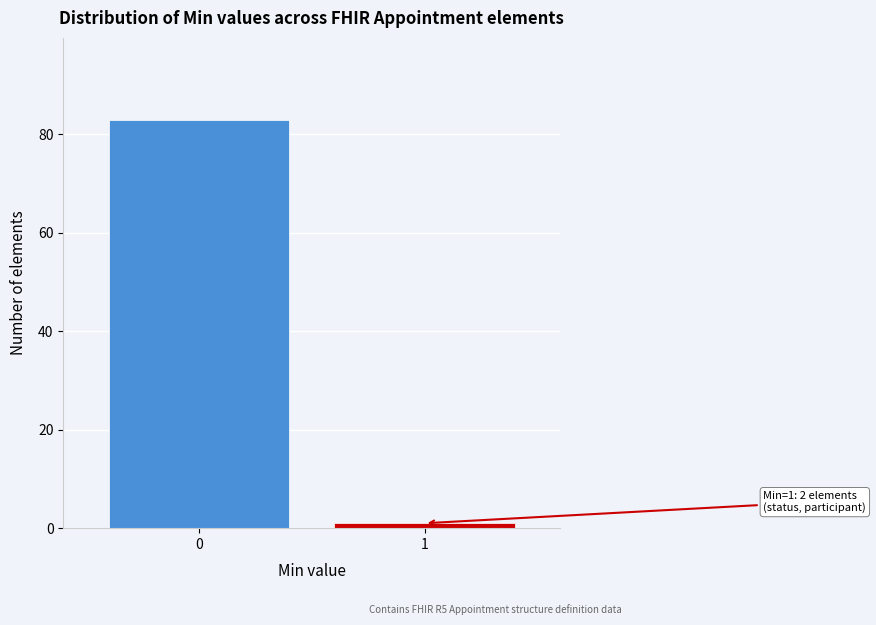

Reading left to right, list all the values displayed in this chart.

83	1